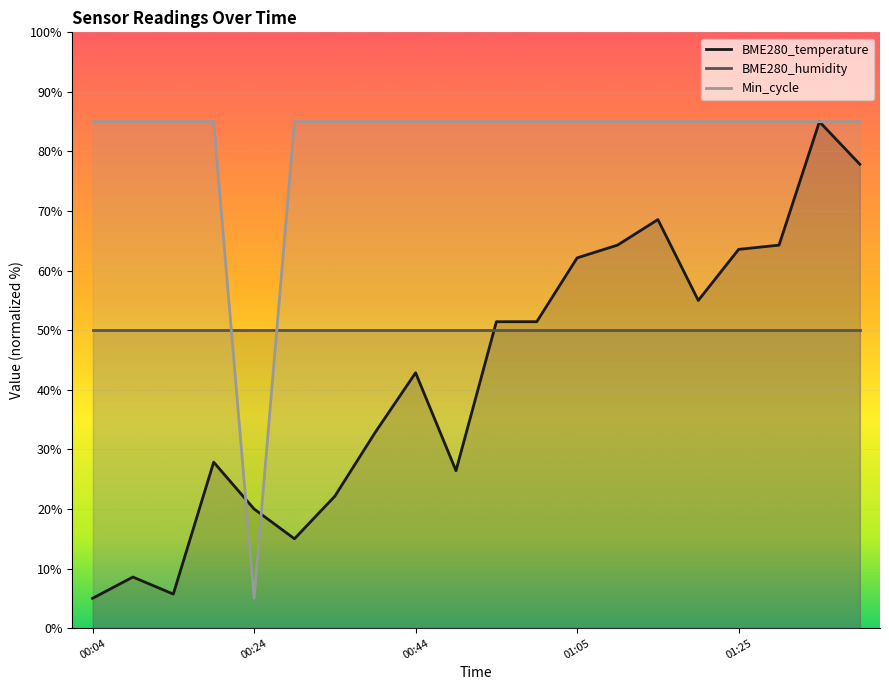

Which series ends up on top after the final intersection of Min_cycle and BME280_temperature?

Min_cycle